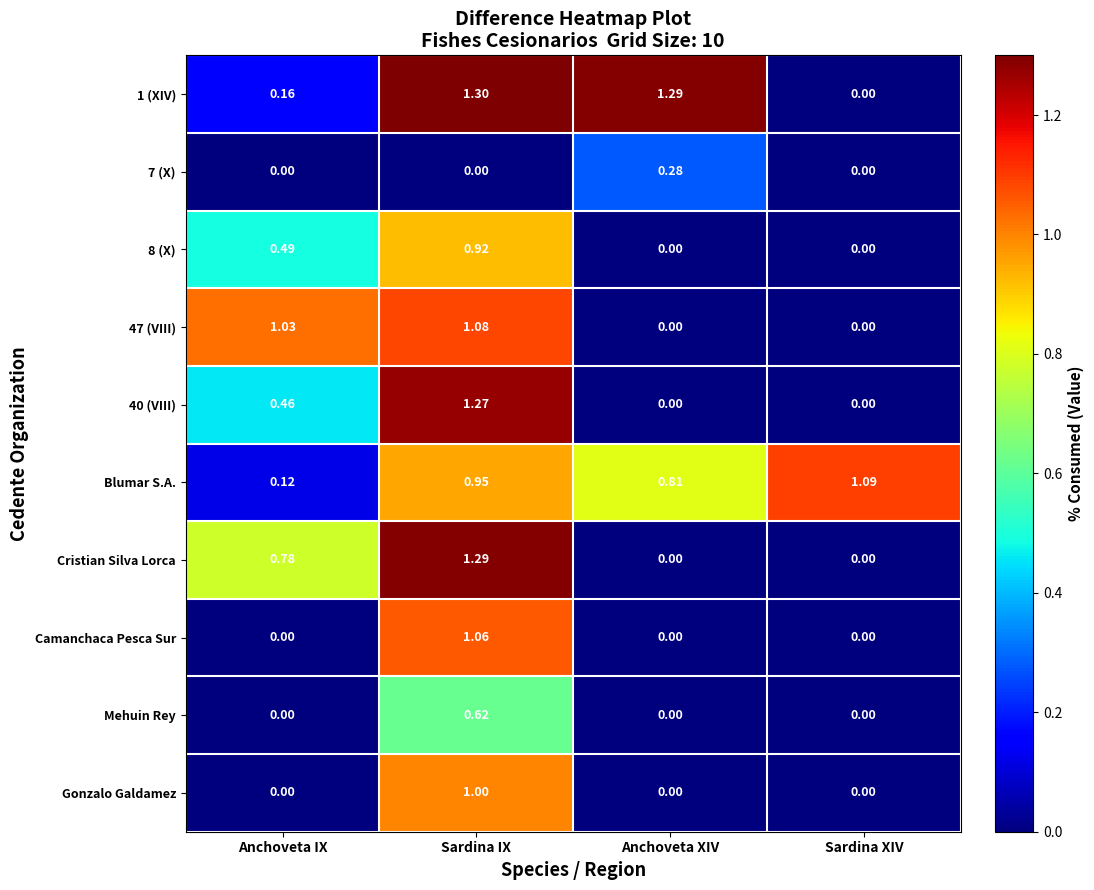

Between Sardina IX and Anchoveta XIV, which series saw the biggest shift?

Cristian Silva Lorca